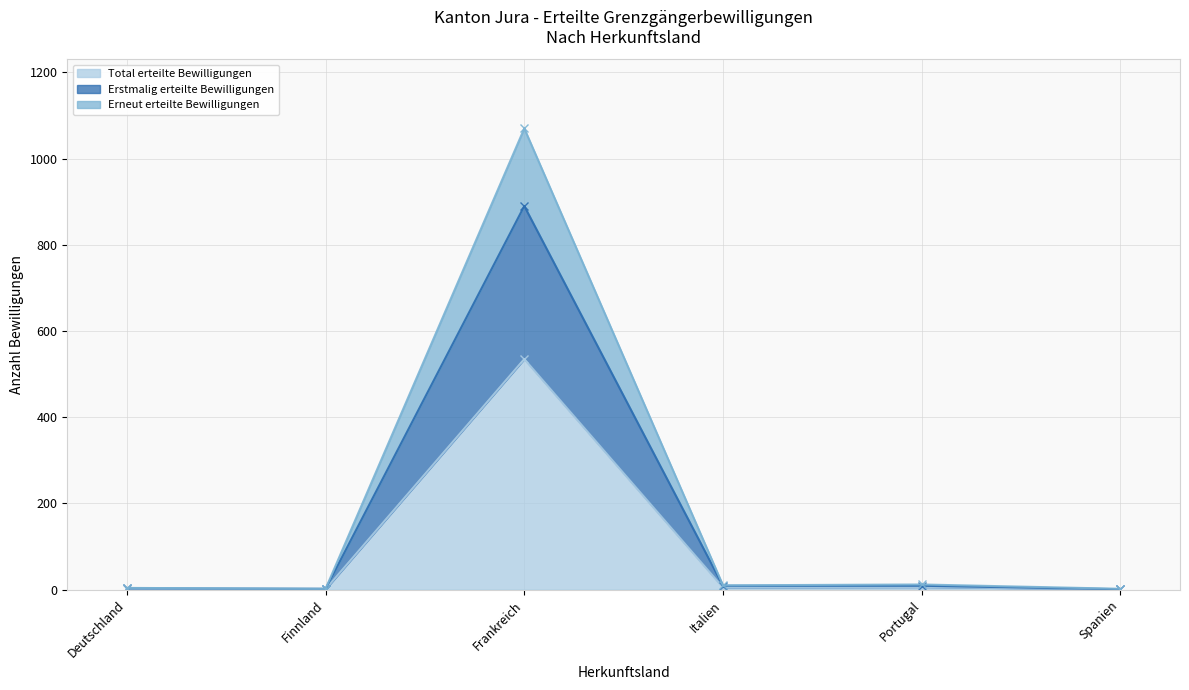

How many categories are shown in the chart?

6